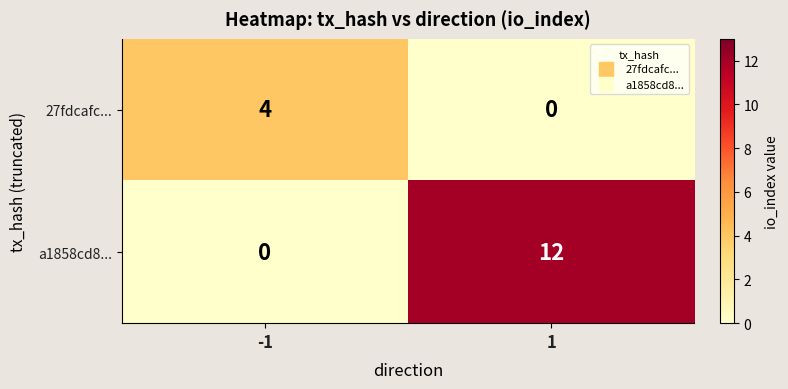

Reading left to right, transcribe all the data shown in this chart.

27fdcafc...: -1=4	1=0
a1858cd8...: -1=0	1=12